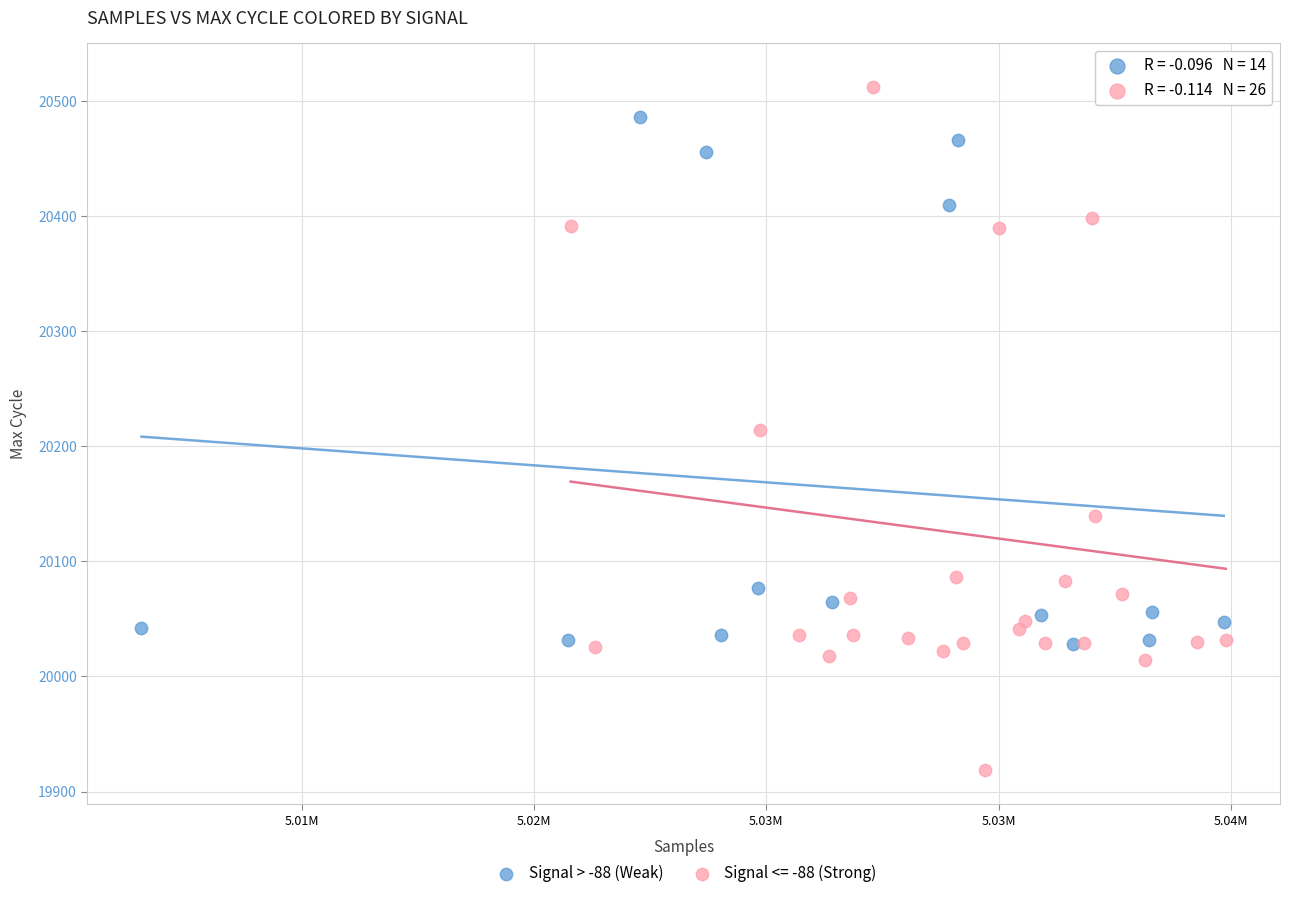

Which series has the largest Y range (max minus min)?

Signal <= -88 (Strong)